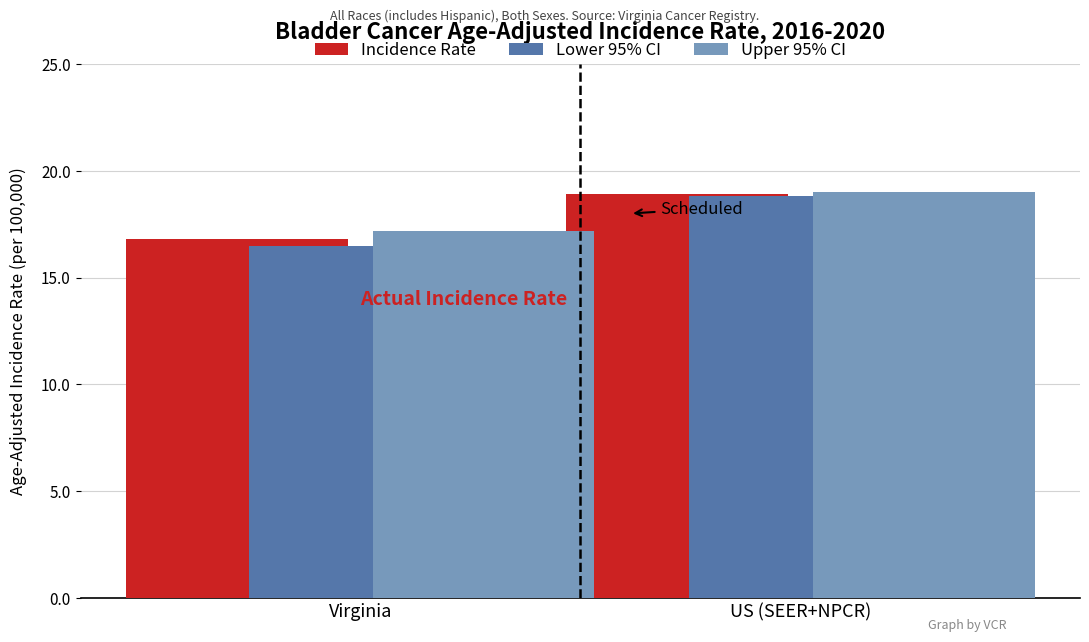

Where does the Incidence Rate series first go above 18?

US (SEER+NPCR)